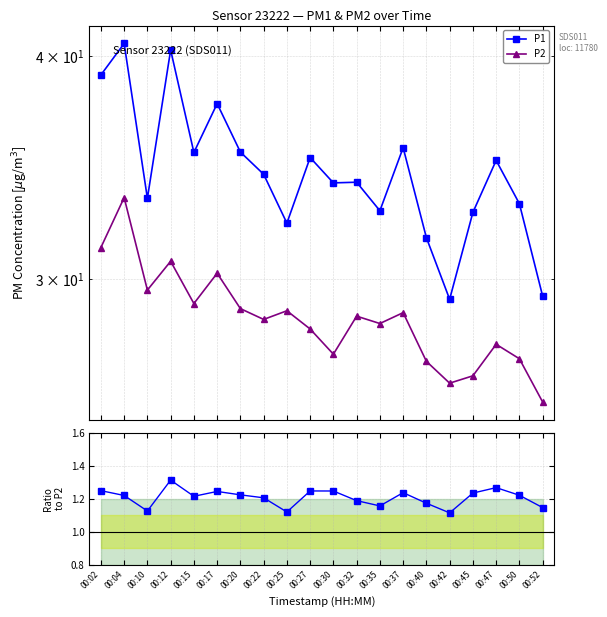

Is the value of P1/P2 at 00:10 greater than the value of P1 at 00:37?

No